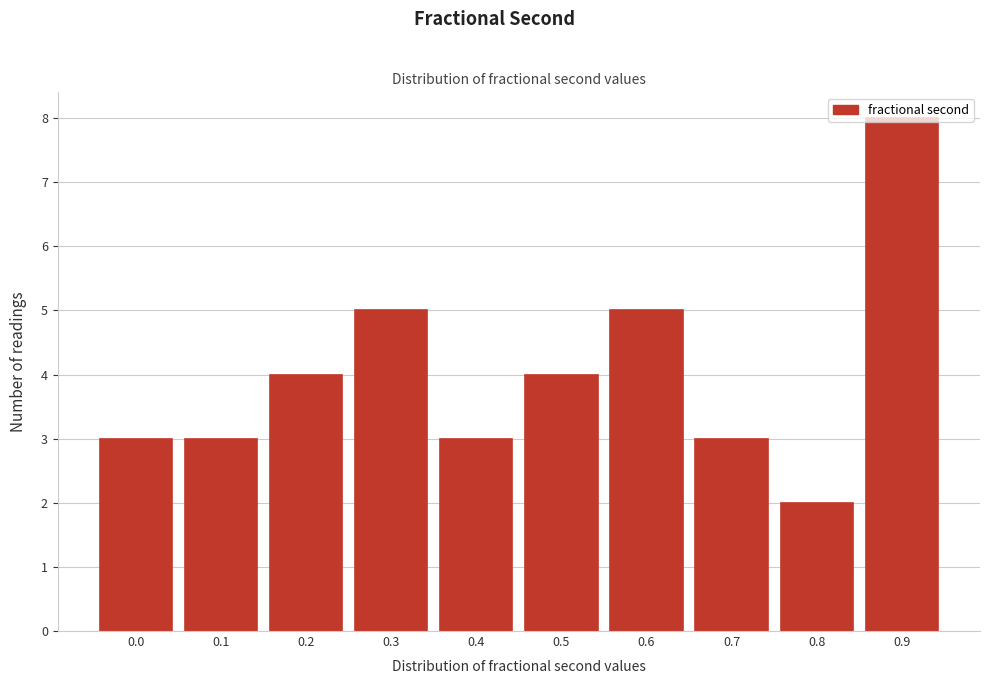

The value at 0.9 is 4. True or false?

False